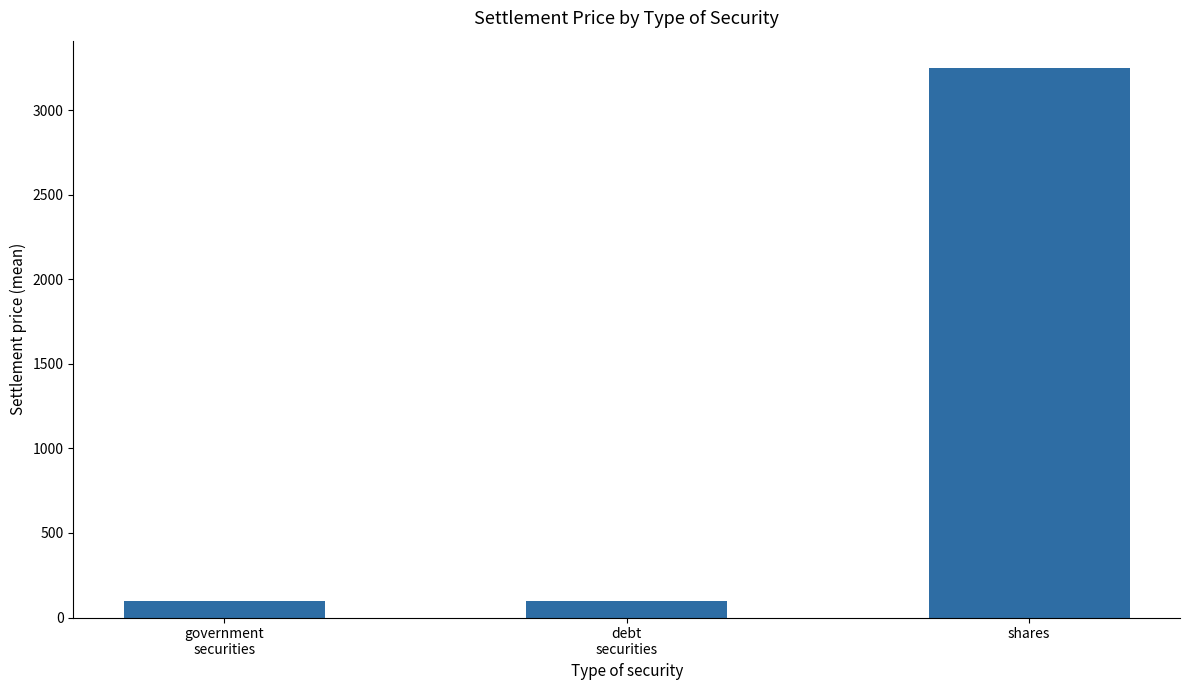

What is the sum of all values?

3445.8